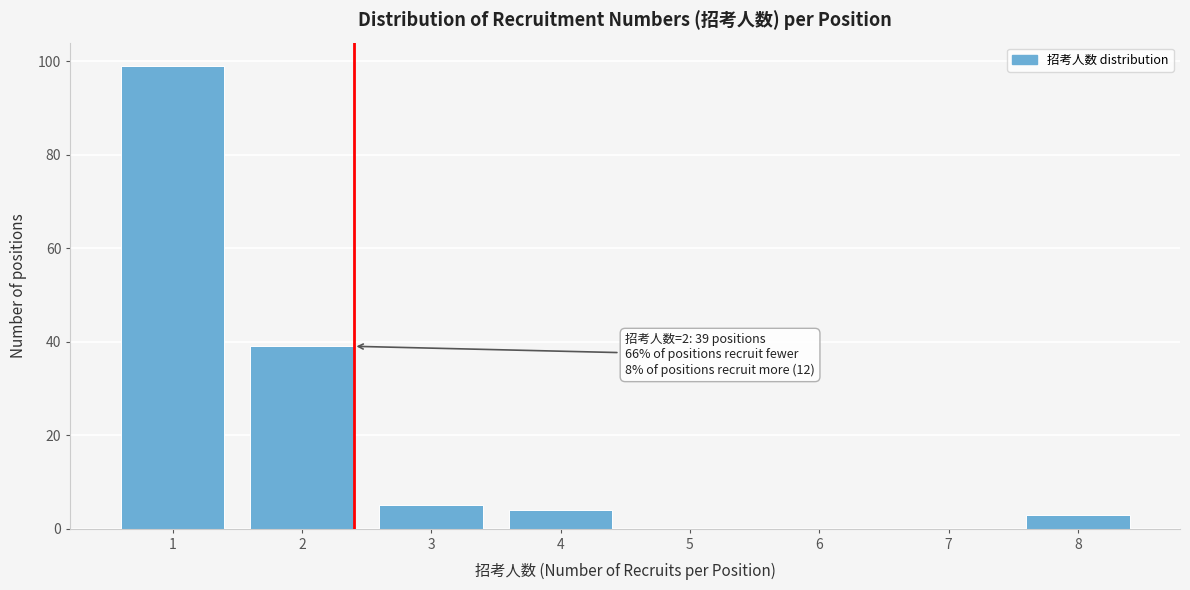

Reading right to left, list all the values displayed in this chart.

8=3	7=0	6=0	5=0	4=4	3=5	2=39	1=99